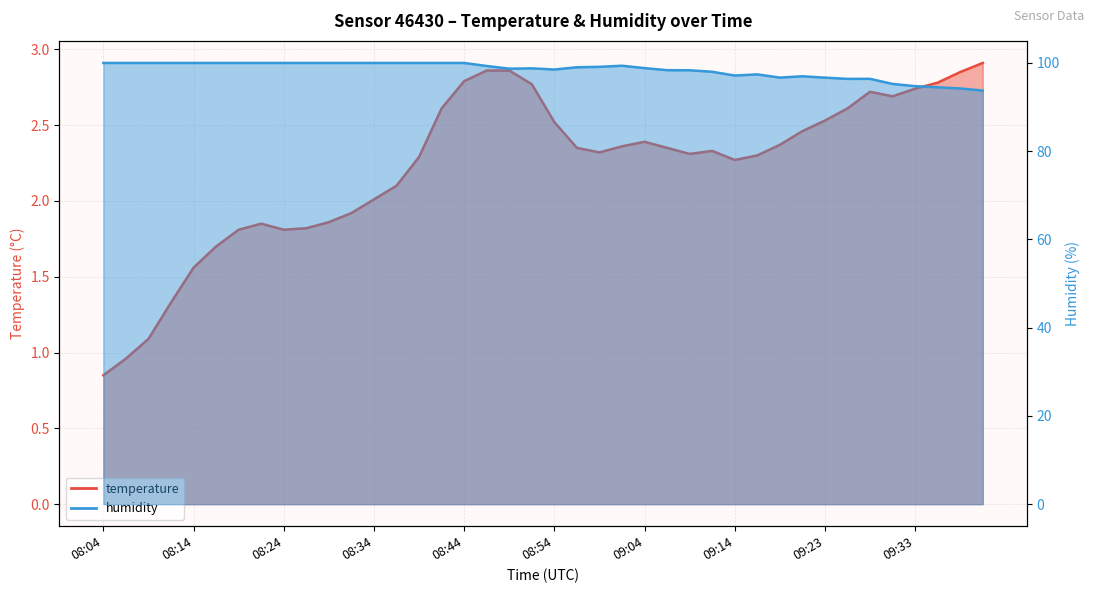

Count the number of categories in the chart.

40